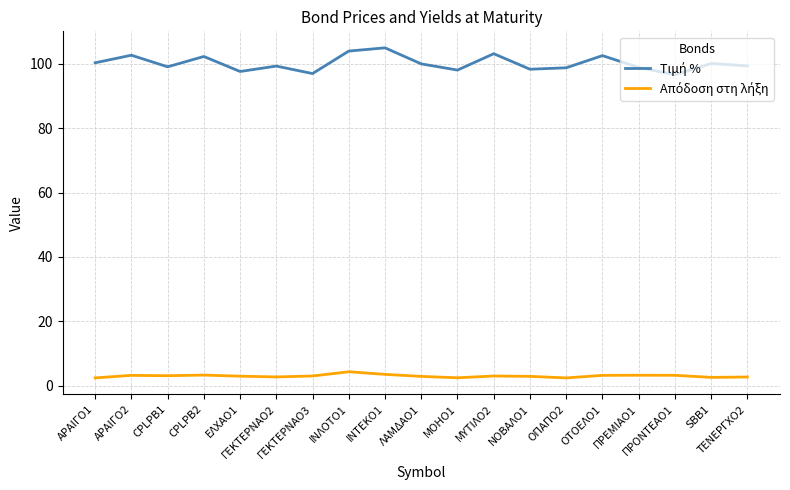

What is the smallest value displayed?

2.4